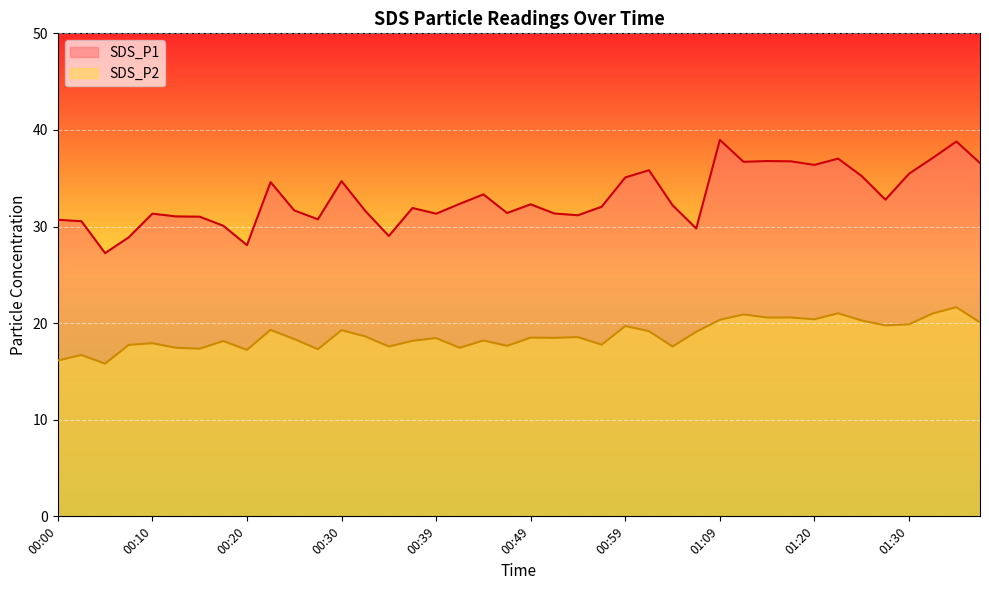

Reading left to right, what are all the values shown in this chart?

SDS_P1: 00:00=30.7	00:03=30.6	00:05=27.2	00:08=28.9	00:10=31.3	00:12=31.1	00:15=31.0	00:17=30.1	00:20=28.1	00:22=34.6	00:25=31.7	00:27=30.8	00:30=34.7	00:32=31.6	00:34=29.0	00:37=31.9	00:39=31.3	00:42=32.4	00:44=33.3	00:47=31.4	00:49=32.3	00:51=31.4	00:54=31.2	00:56=32.0	00:59=35.1	01:01=35.8	01:04=32.2	01:07=29.8	01:09=39.0	01:12=36.7	01:14=36.8	01:17=36.8	01:20=36.4	01:22=37.0	01:25=35.2	01:27=32.8	01:30=35.5	01:32=37.1	01:35=38.8	01:37=36.6
SDS_P2: 00:00=16.1	00:03=16.7	00:05=15.8	00:08=17.8	00:10=17.9	00:12=17.4	00:15=17.4	00:17=18.1	00:20=17.2	00:22=19.3	00:25=18.4	00:27=17.3	00:30=19.3	00:32=18.6	00:34=17.6	00:37=18.2	00:39=18.4	00:42=17.4	00:44=18.2	00:47=17.6	00:49=18.5	00:51=18.5	00:54=18.6	00:56=17.8	00:59=19.7	01:01=19.2	01:04=17.6	01:07=19.1	01:09=20.4	01:12=20.9	01:14=20.6	01:17=20.6	01:20=20.4	01:22=21.0	01:25=20.3	01:27=19.8	01:30=19.9	01:32=21.0	01:35=21.6	01:37=20.1